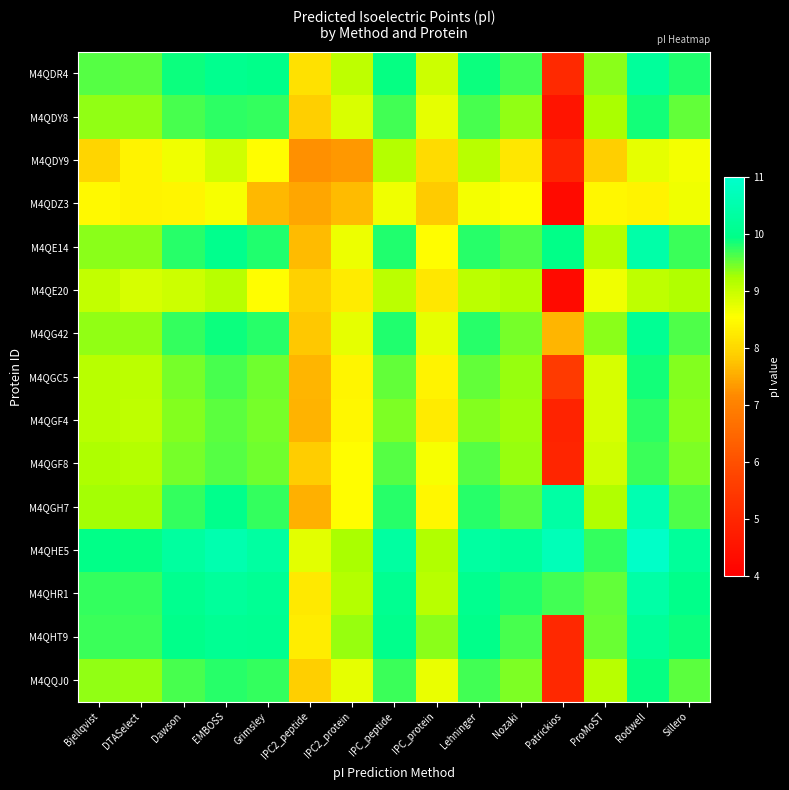

What is the maximum value shown in the chart?

10.9